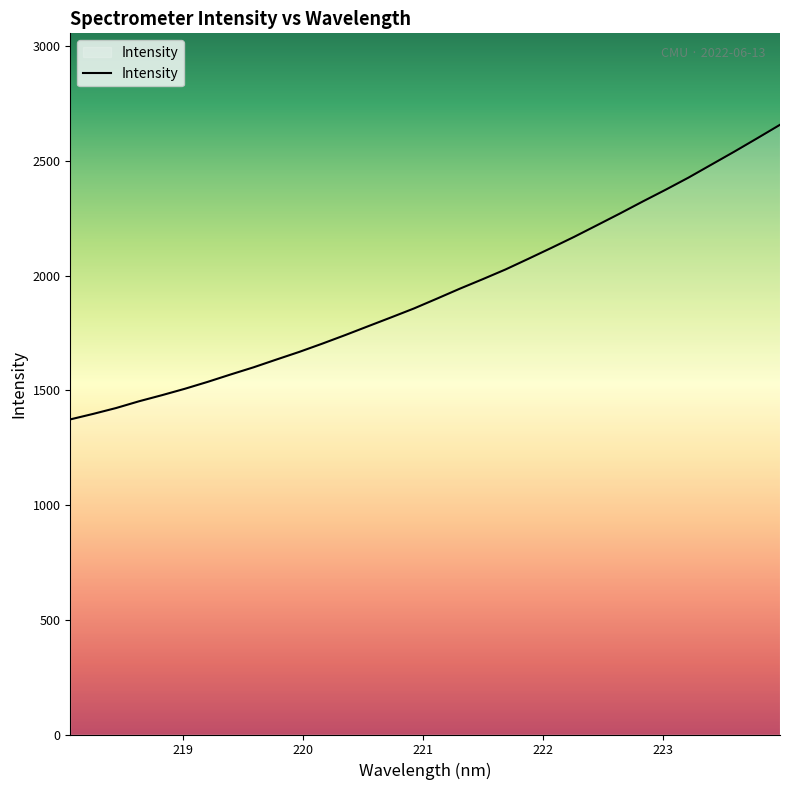

Reading left to right, what are all the values shown in this chart?

1373.6	1397.6	1423.2	1452.7	1479.2	1507.1	1537.4	1569.5	1600.8	1634.7	1668.1	1703.9	1741.2	1779.8	1818.2	1857.1	1899.8	1943.2	1984.6	2027.1	2073.7	2121.0	2169.3	2220.1	2271.1	2323.6	2374.8	2427.7	2484.3	2540.7	2598.9	2657.9